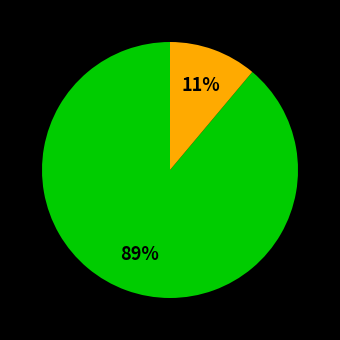

Is there any slice that represents more than half of the pie?

Yes